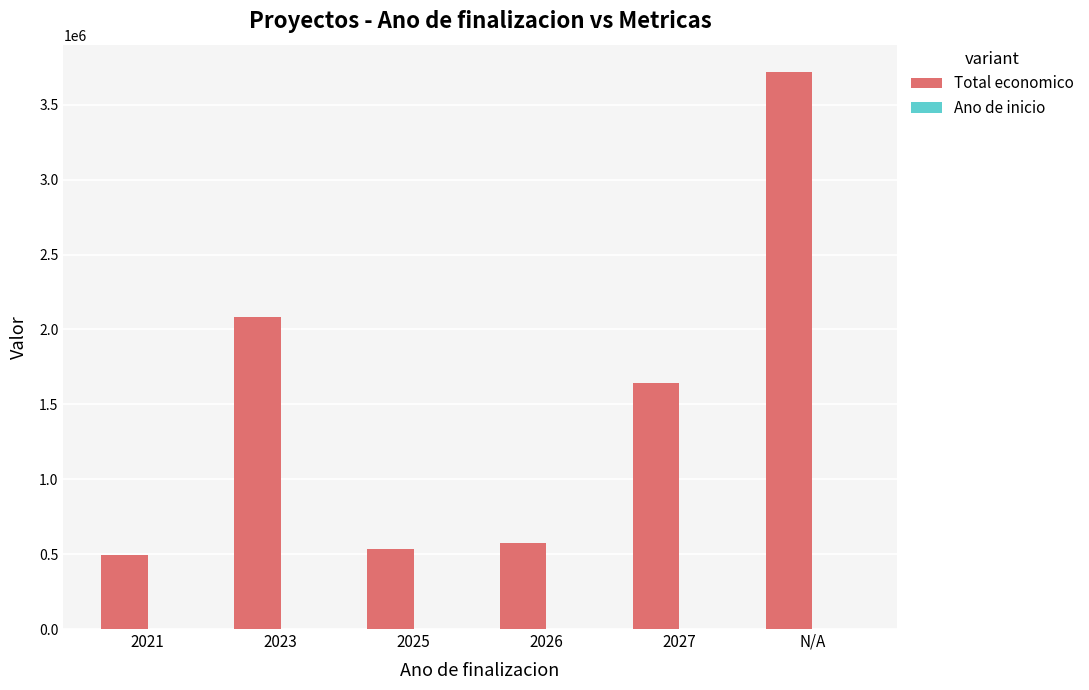

Count the number of data series in this chart.

2